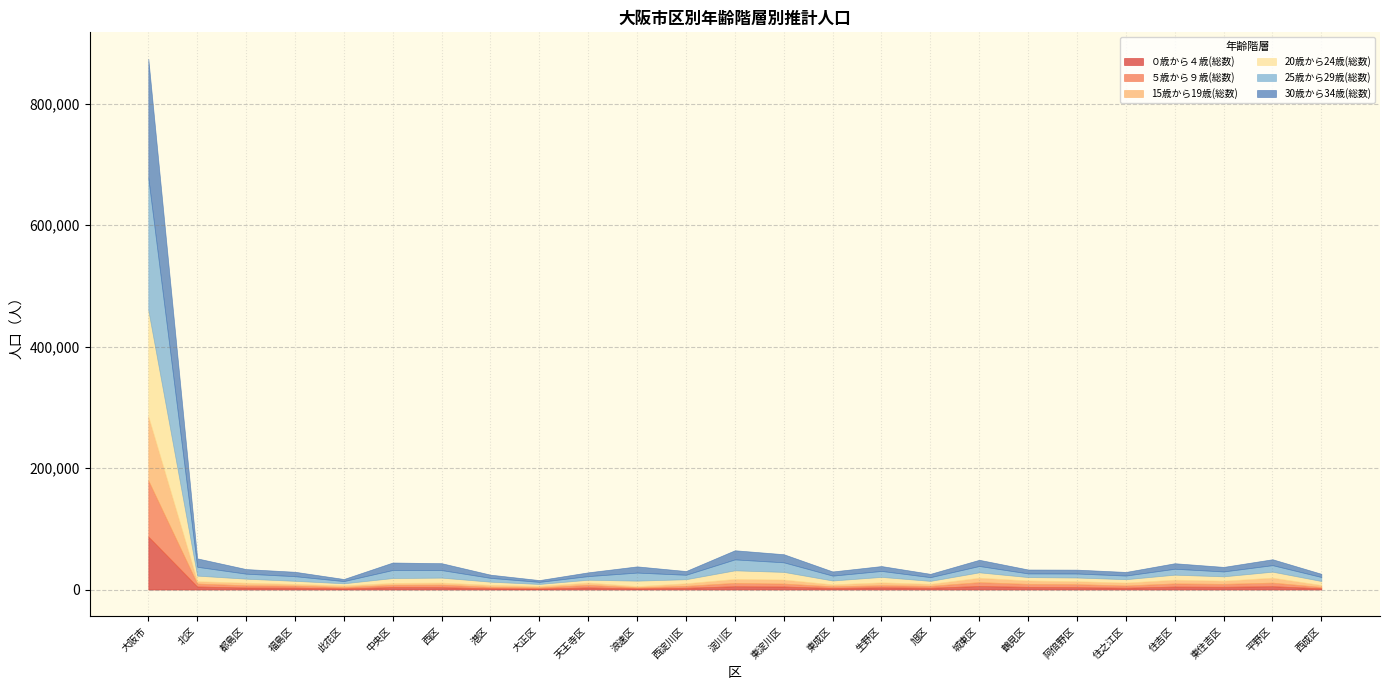

Reading left to right, transcribe all the data shown in this chart.

０歳から４歳(総数): 87295	5002	3323	3102	1906	4057	3854	2140	1609	3537	1918	2922	5439	5001	2597	3688	2933	5833	4422	3926	3031	4920	4527	5499	2110
５歳から９歳(総数): 92313	4833	3659	3282	2188	3680	4130	2349	1833	4168	1663	3121	5581	4845	2691	3461	3081	6362	4862	4871	3636	5185	4802	5929	2102
15歳から19歳(総数): 105453	3893	4246	2876	2697	3159	3456	3165	2442	3742	2007	4262	6434	6576	3214	4683	3374	7228	5625	4929	4743	6138	5229	8116	3221
20歳から24歳(総数): 175091	9211	6660	5084	3488	8067	8197	5271	3329	4707	9057	6706	14180	12636	6392	9013	4889	8927	5605	6083	5632	8241	7193	9901	6620
25歳から29歳(総数): 217984	14517	8252	7640	3658	13243	12410	6298	3423	5970	13284	7313	18032	15783	8028	9809	6107	10437	6060	6599	5992	9767	8056	10728	6578
30歳から34歳(総数): 195880	13900	7573	7275	3420	12317	11340	5265	2937	6221	10217	6151	15030	13345	6840	8022	5488	10214	6433	6374	5949	9084	7480	9728	5278